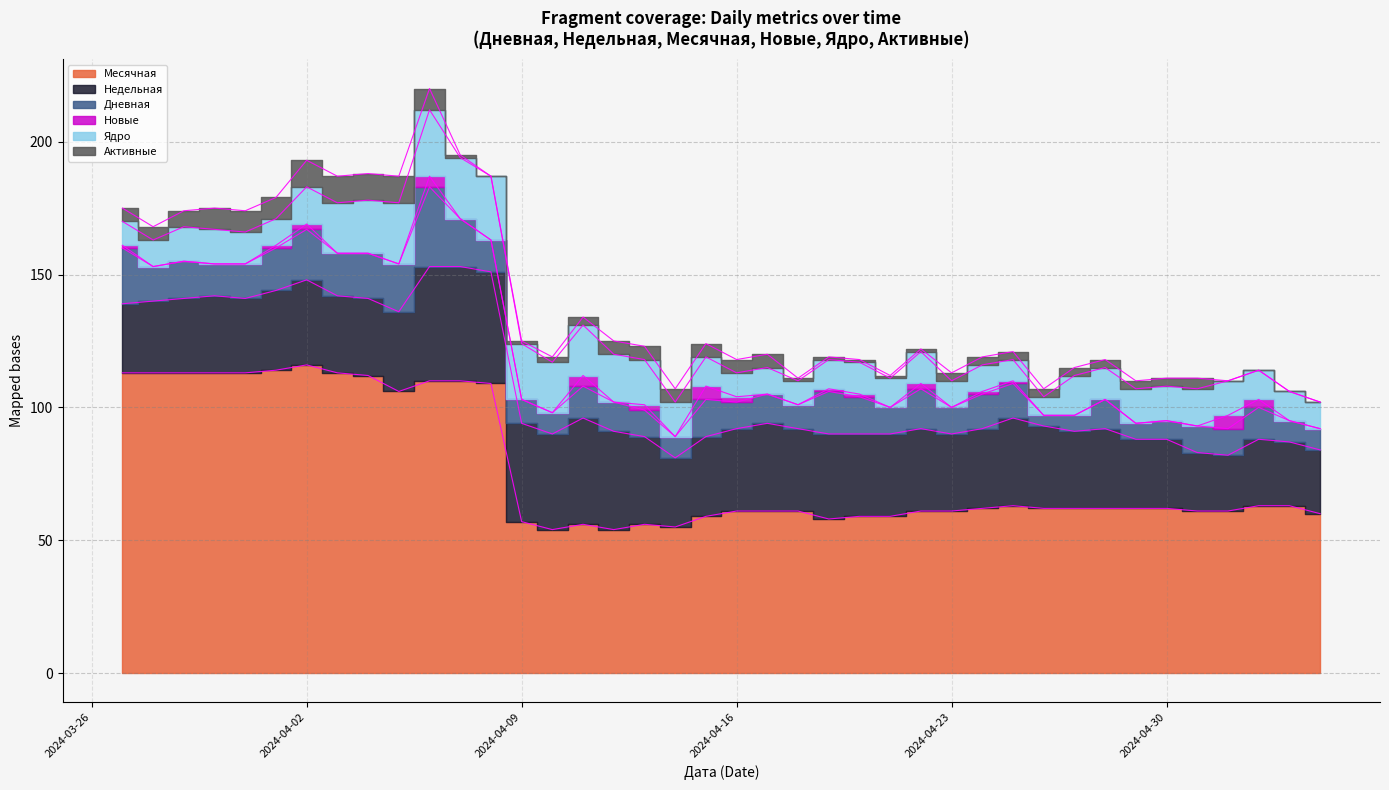

The value of Недельная at 2024-04-01 is 30. True or false?

True